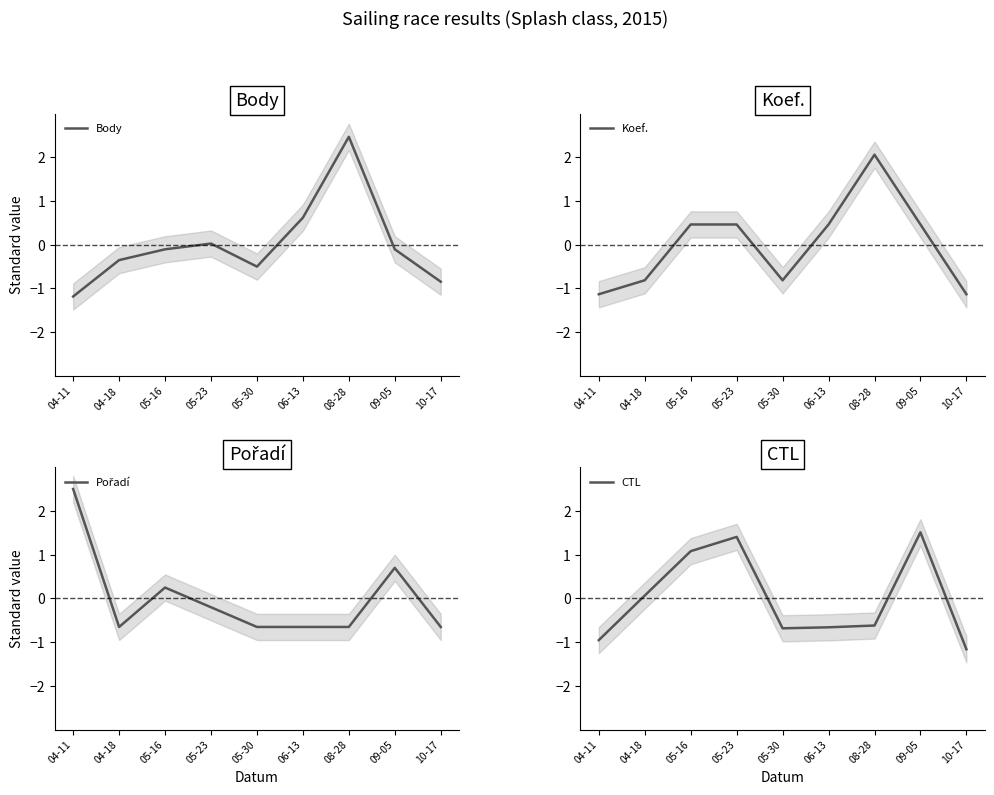

How many intersections are there between CTL and Koef.?

3